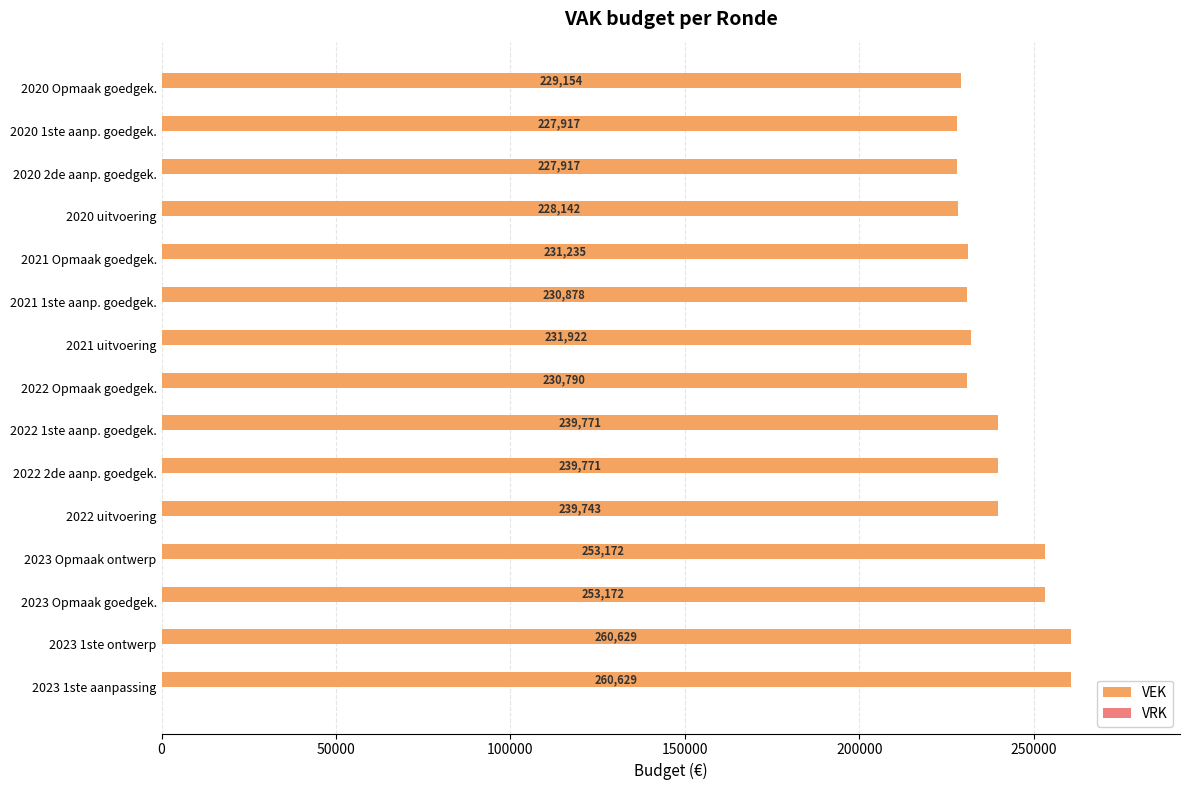

Between 2020 2de aanp. goedgek. and 2023 1ste ontwerp, which is larger?

2023 1ste ontwerp